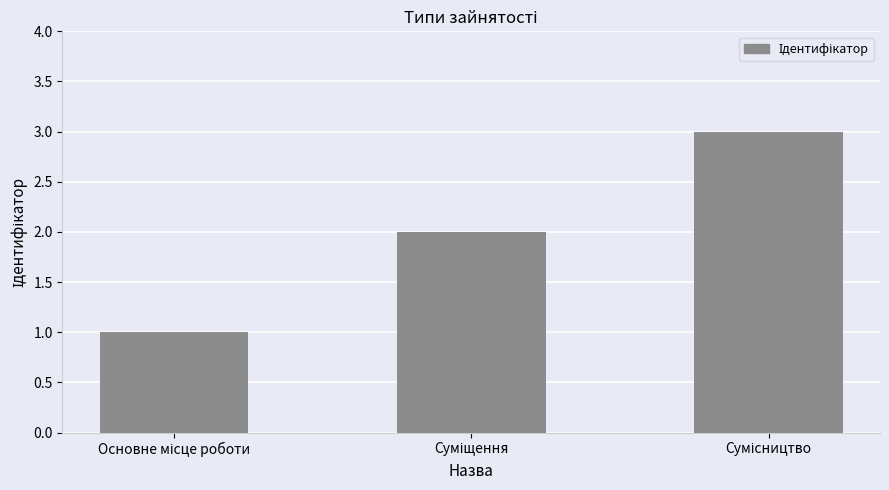

What is the sum of all values?

6